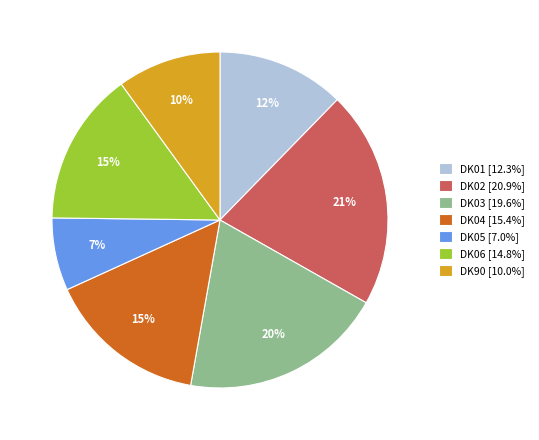

Combined, do DK06 and DK04 account for over 50%?

No